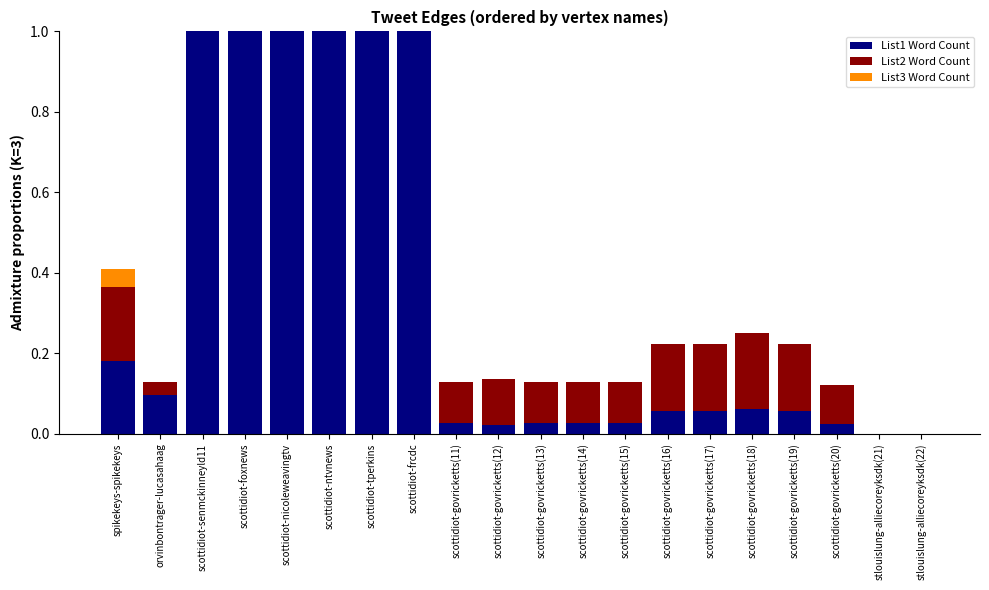

The List1 Word Count series shows 0.3 at spikekeys-spikekeys. True or false?

False